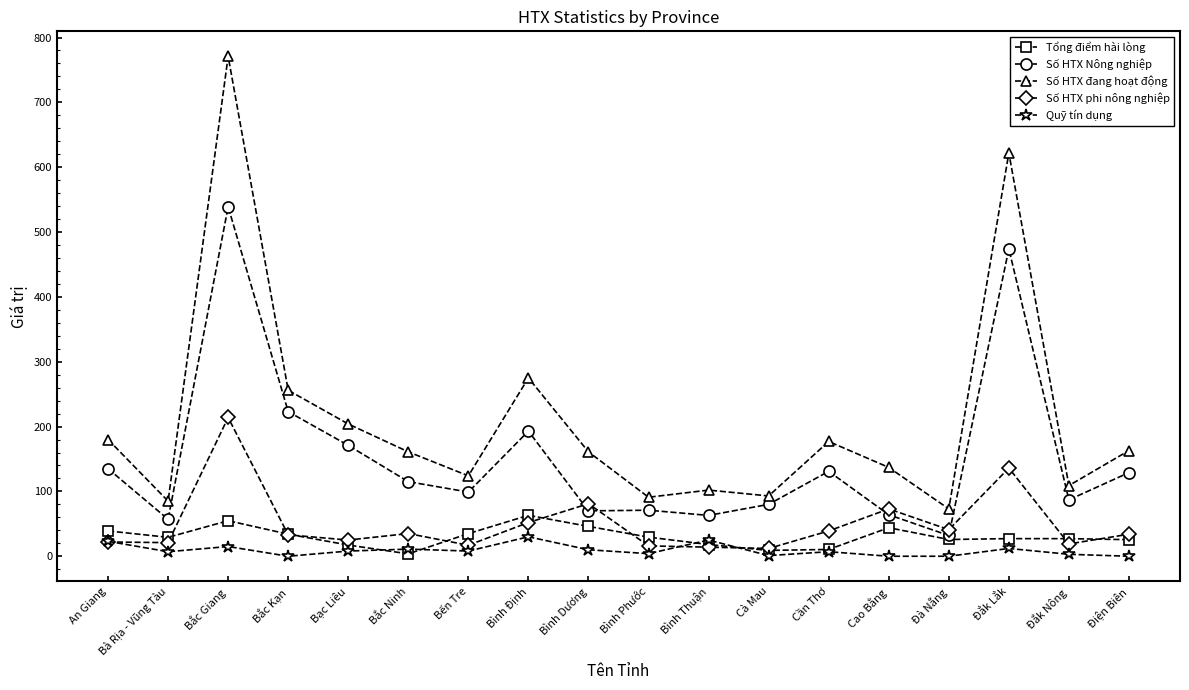

What is the label of the 13th point from the right?

Bắc Ninh